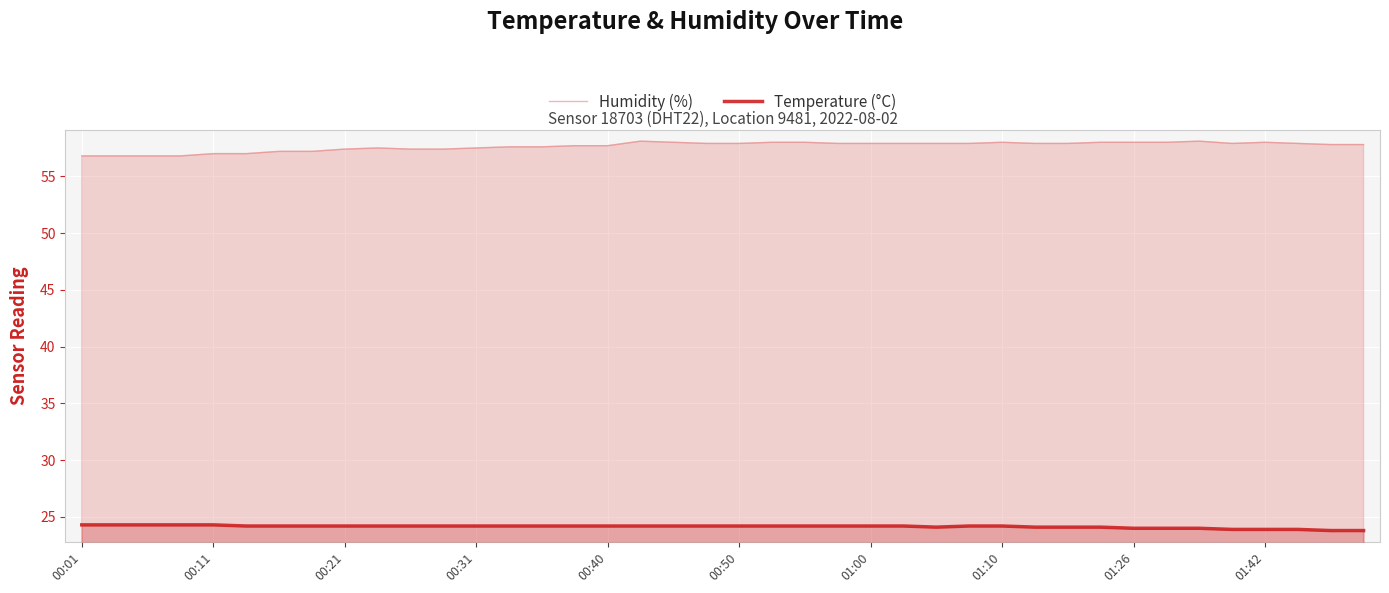

True or false: Temperature (°C) has a value of 24.2 at 01:00.

True